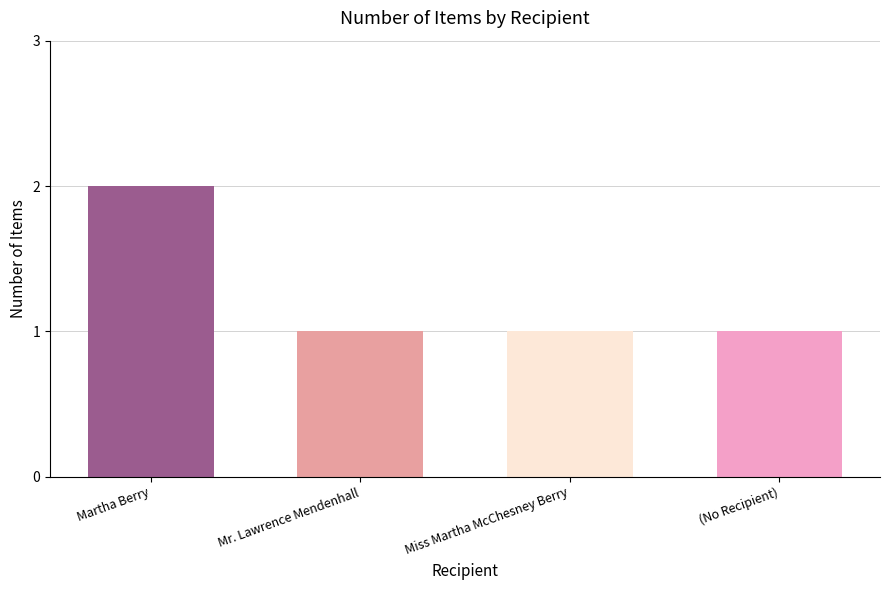

Reading right to left, what are all the values shown in this chart?

(No Recipient)=1	Miss Martha McChesney Berry=1	Mr. Lawrence Mendenhall=1	Martha Berry=2